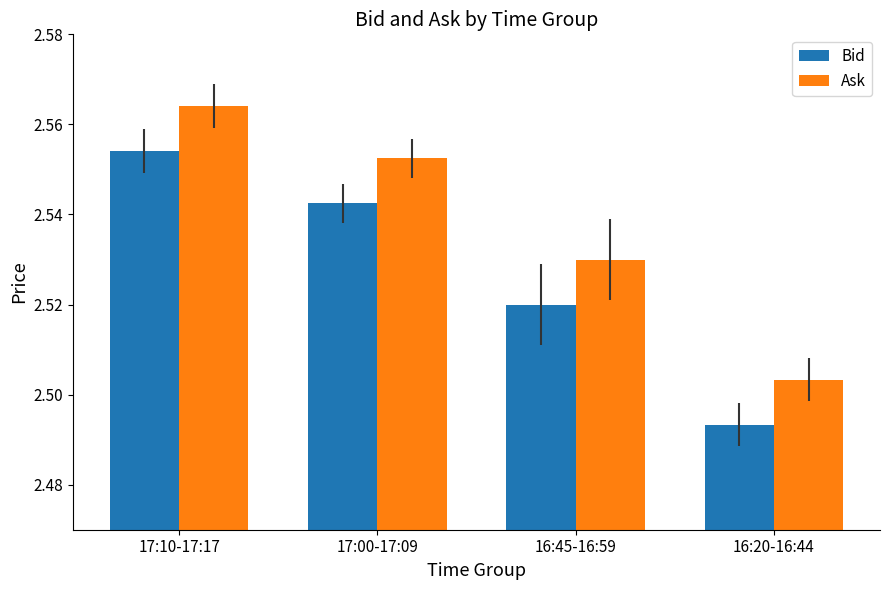

Rank the series at 17:10-17:17 from highest to lowest value.

Ask, Bid